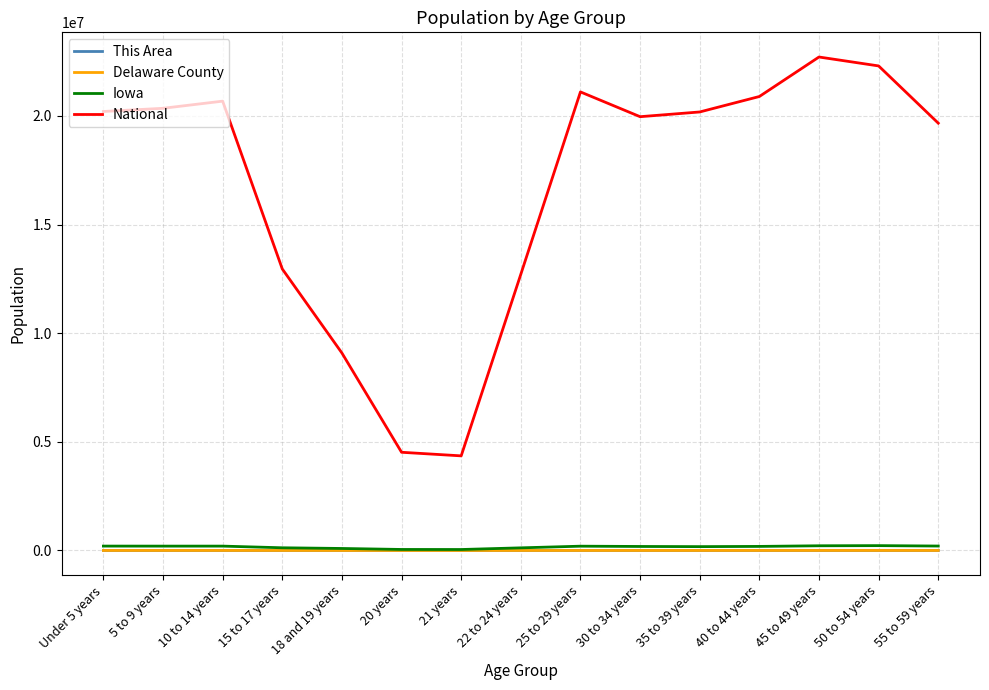

True or false: Delaware County and National cross at least once.

False